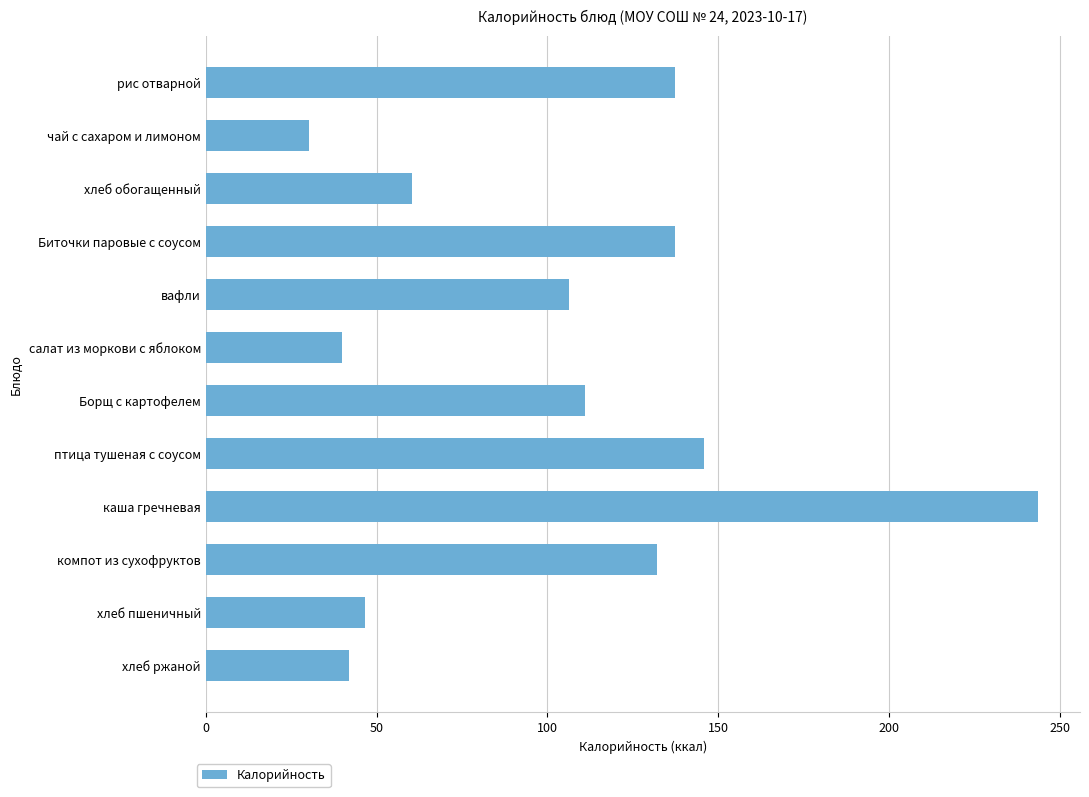

What is the difference between the second highest and minimum values?

115.5